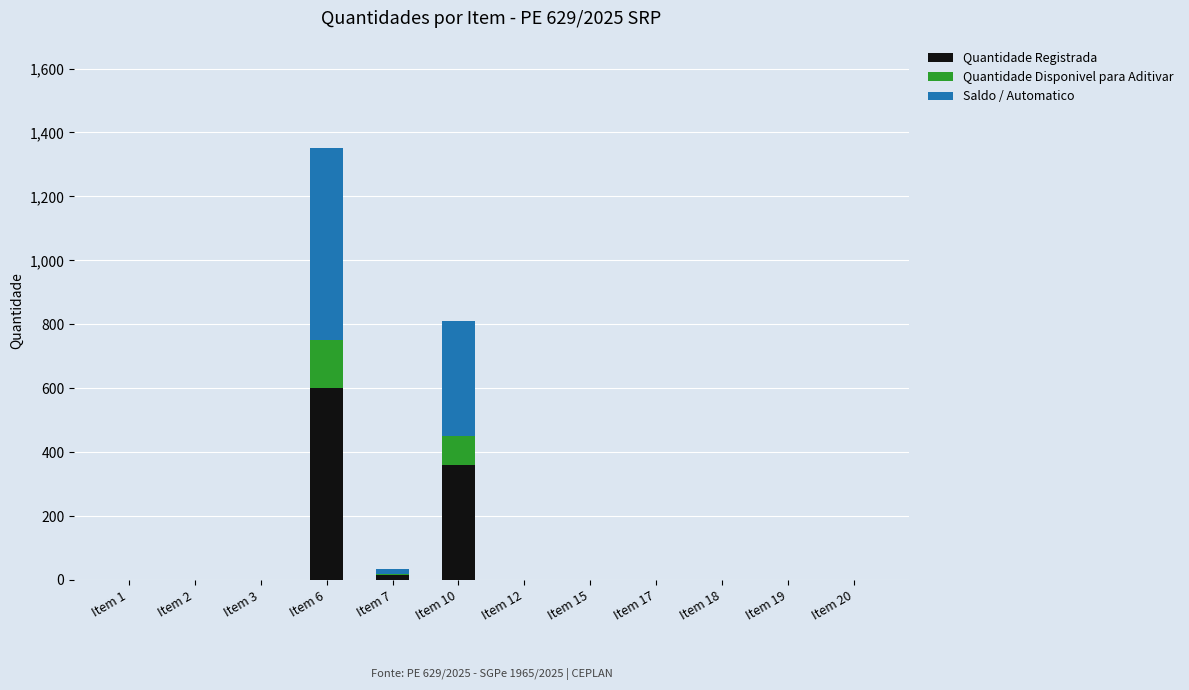

At which category is the sum across all series the highest?

Item 6